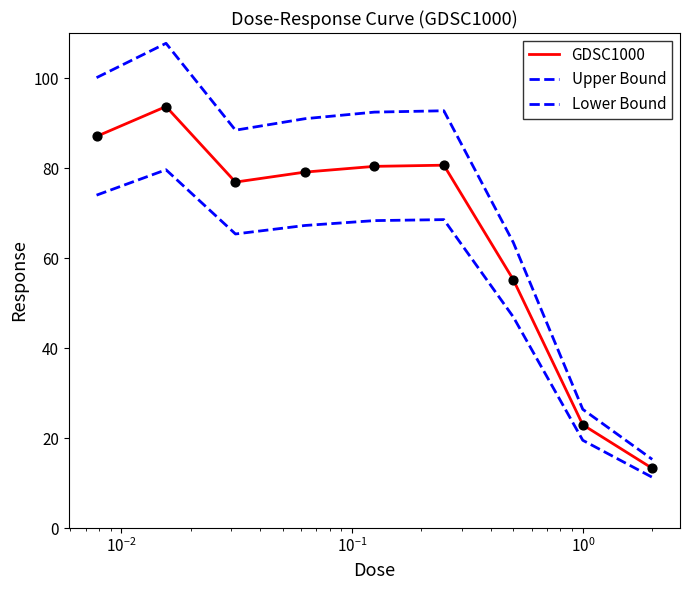

At how many categories does at least one series exceed 86?

6